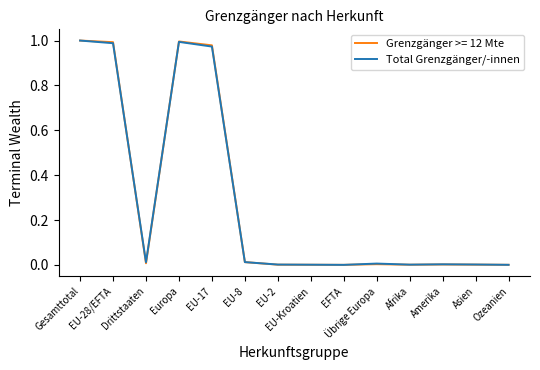

The value of Total Grenzgänger/-innen at Ozeanien is 0.0. True or false?

True